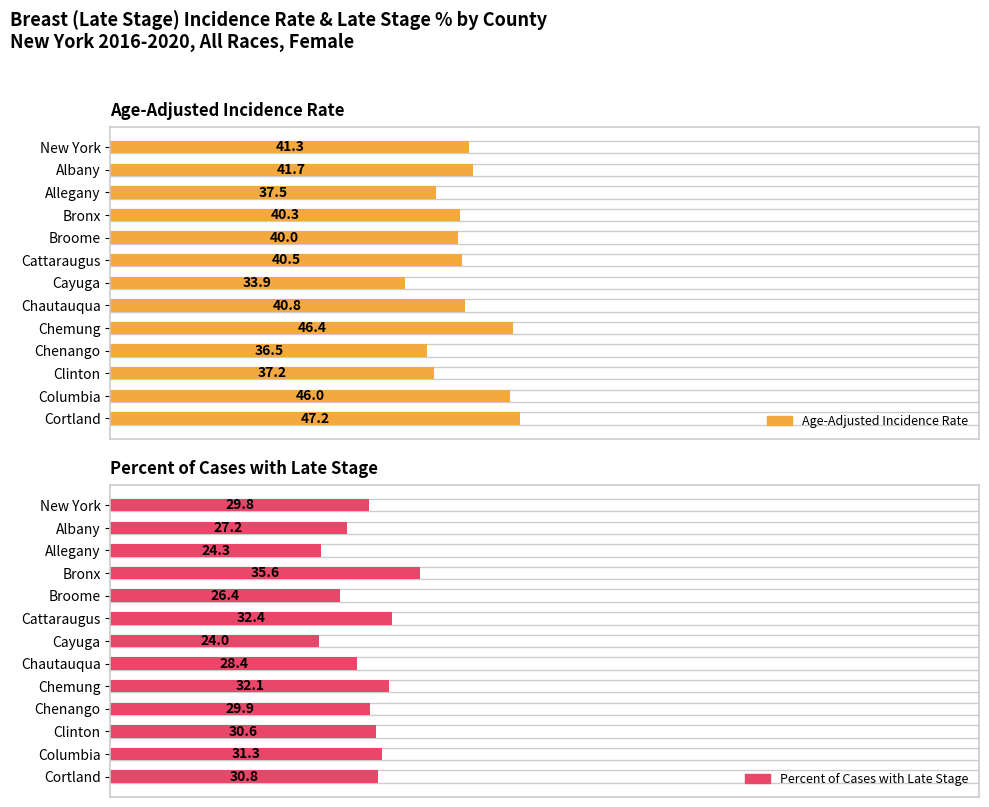

What is the lowest value of the Age-Adjusted Incidence Rate series?

33.9